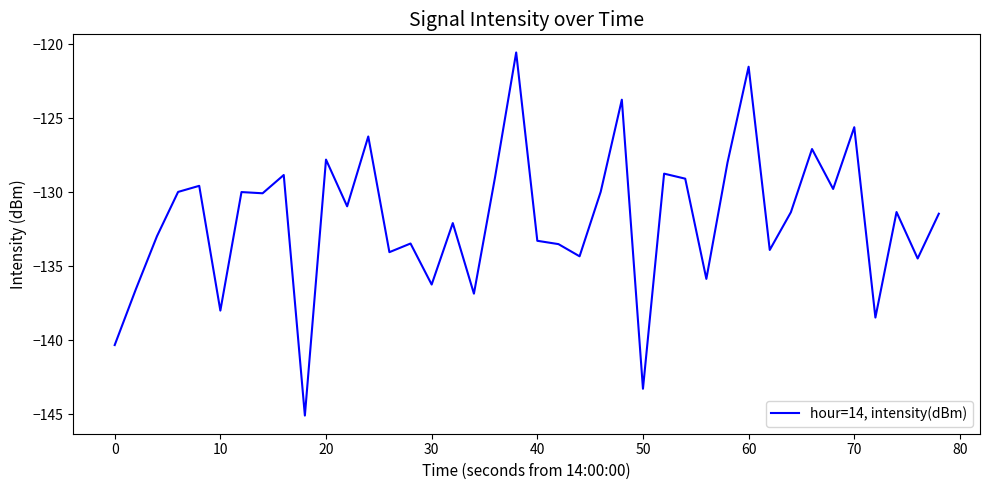

What is the greatest value displayed?

-120.6